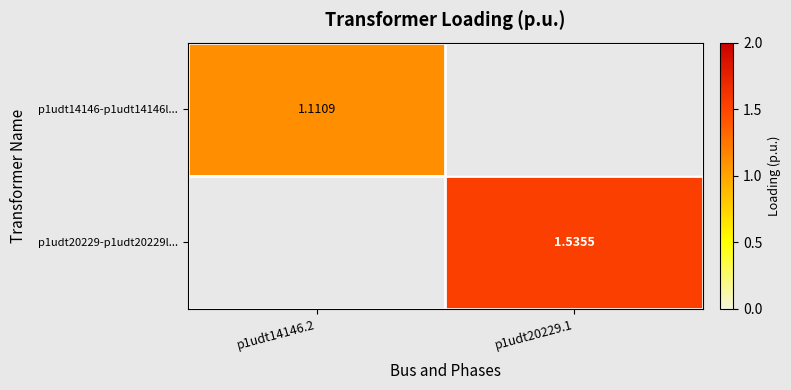

What is the minimum value for p1udt14146-p1udt14146l...?

1.1